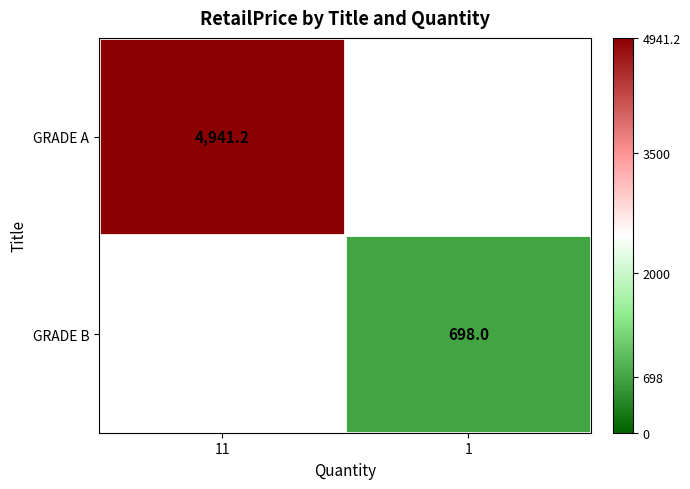

The value of GRADE B at 1 is 468.0. True or false?

False